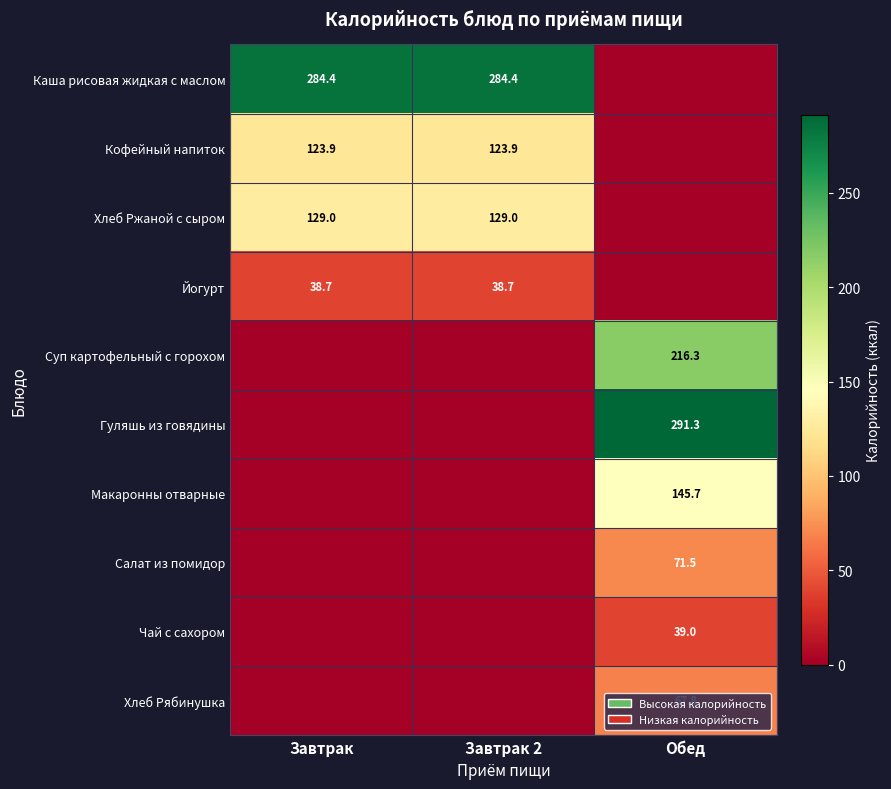

The Кофейный напиток series shows 173.5 at Завтрак. True or false?

False